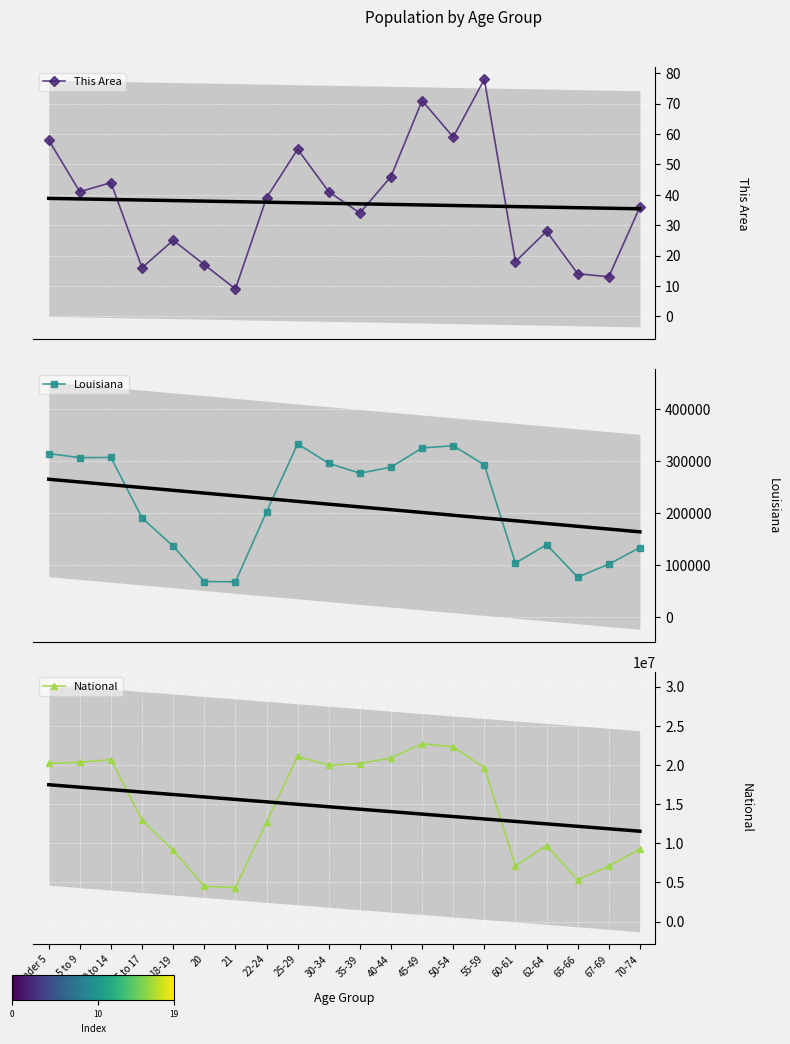

True or false: This Area and National intersect in this chart.

False